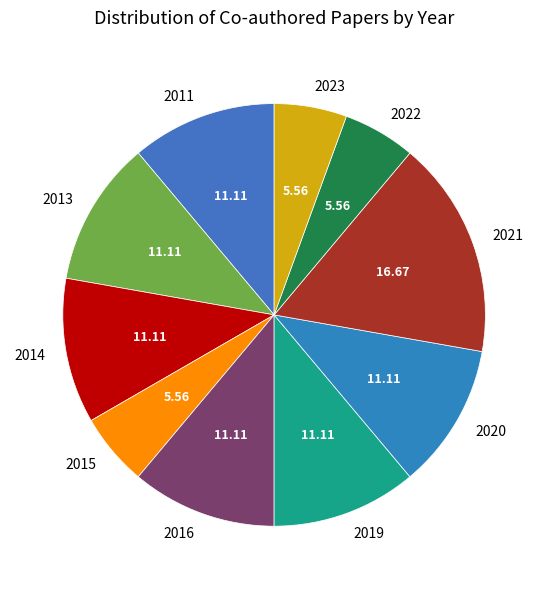

What is the largest slice in the pie chart?

2021